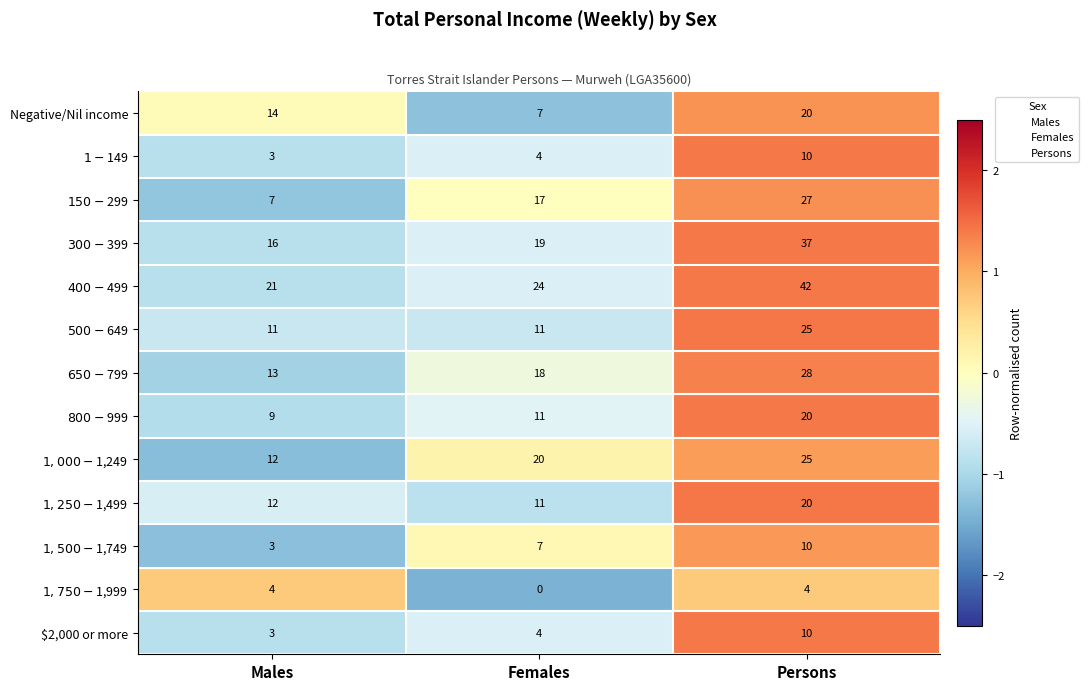

What is the spread (max minus min) of values at Persons?

38